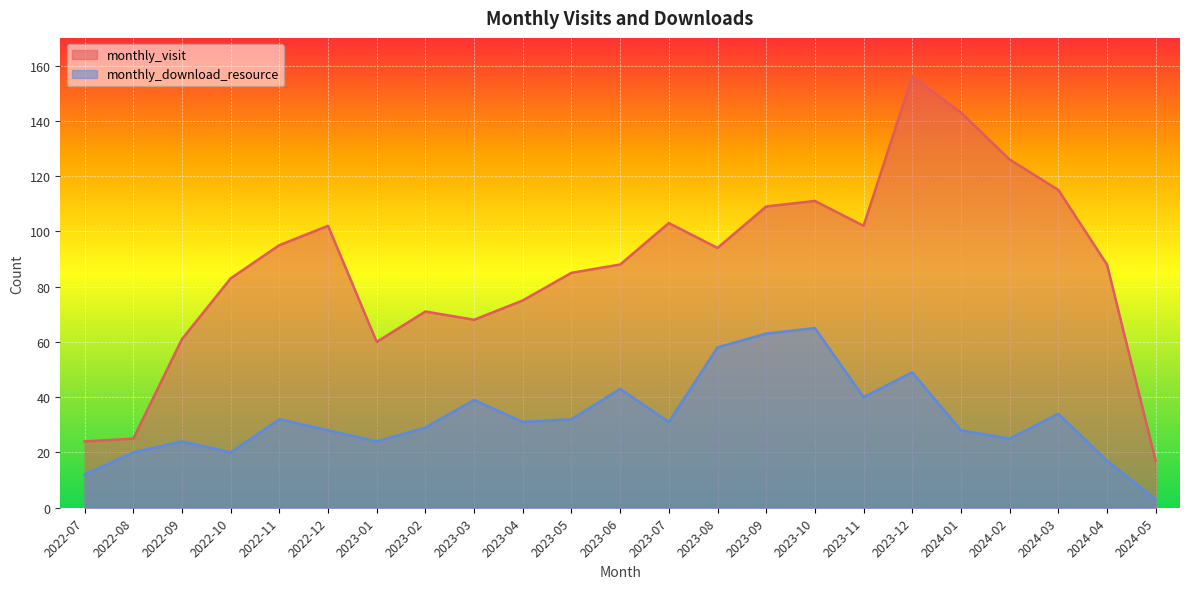

True or false: monthly_visit has a value of 119 at 2023-03.

False